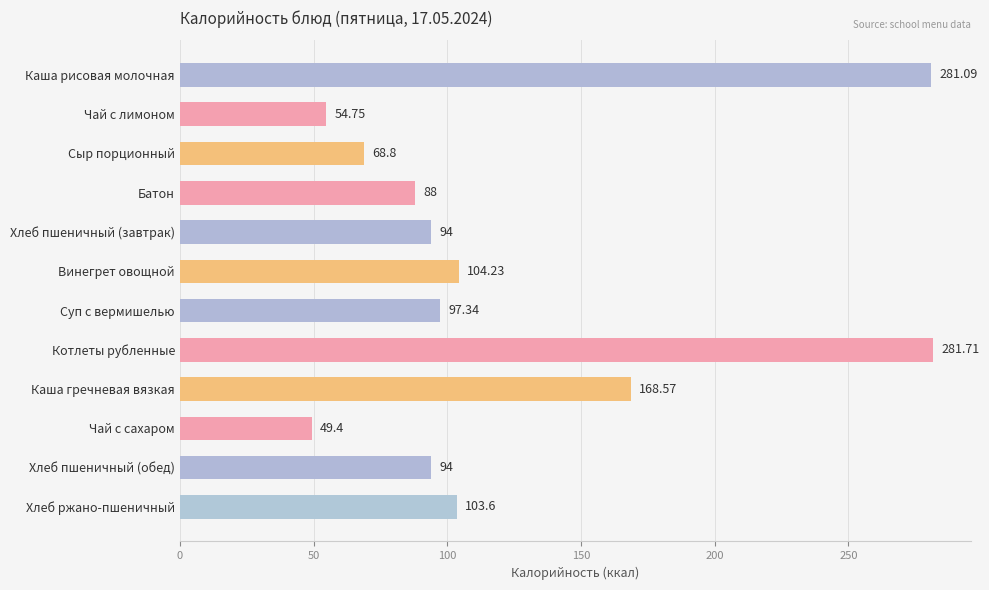

Which label corresponds to the smallest value in the chart?

Чай с сахаром